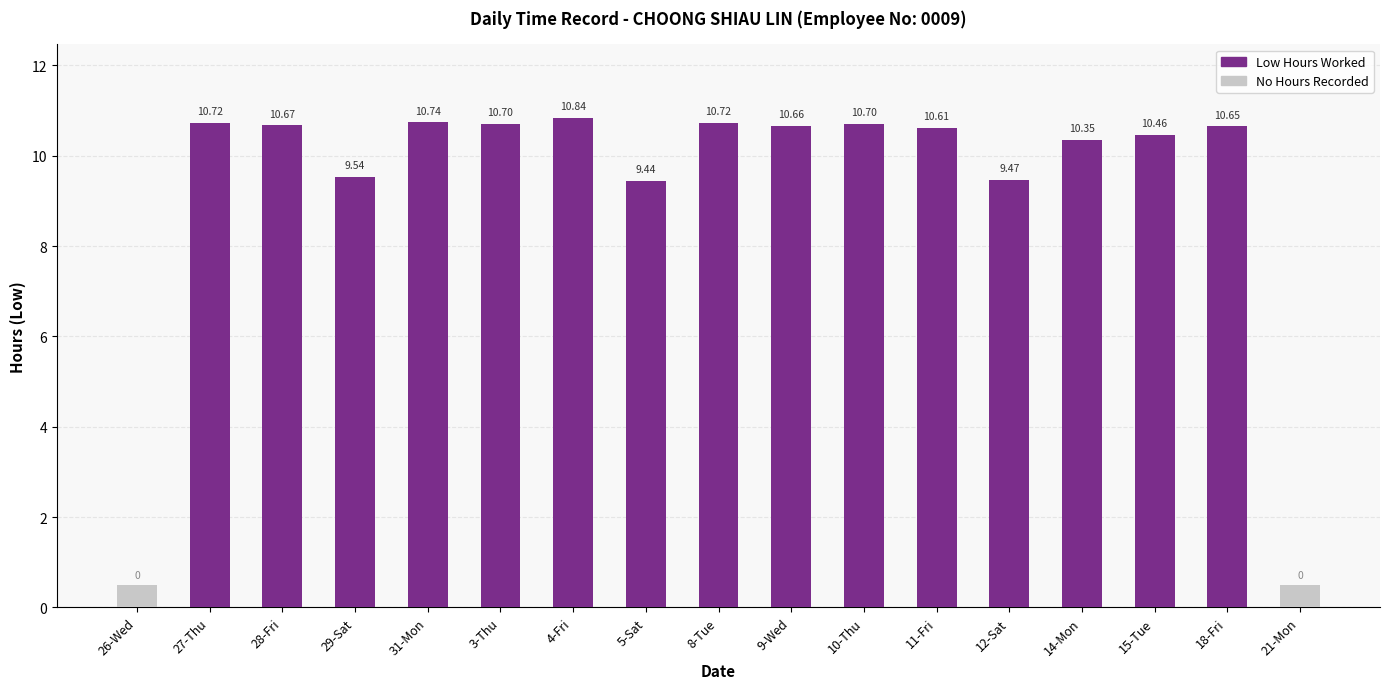

Between 27-Thu and 8-Tue, which series saw the biggest shift?

No Record